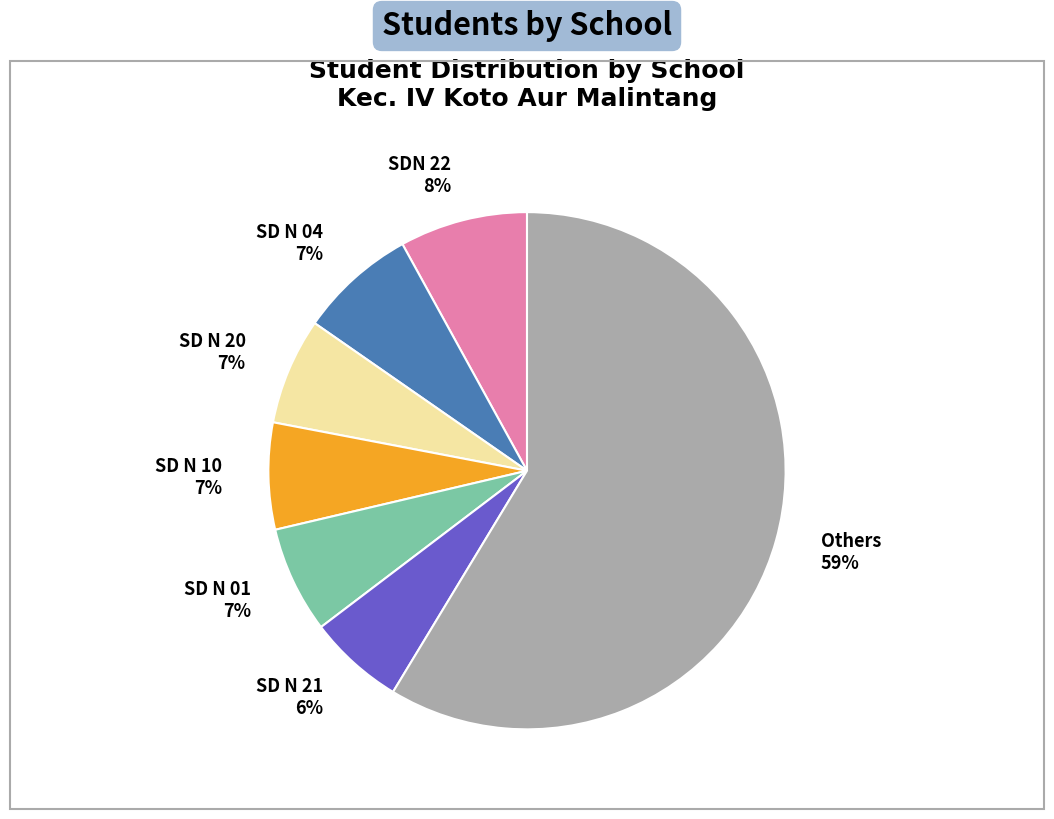

To the nearest percent, what is the average slice percentage?

14%